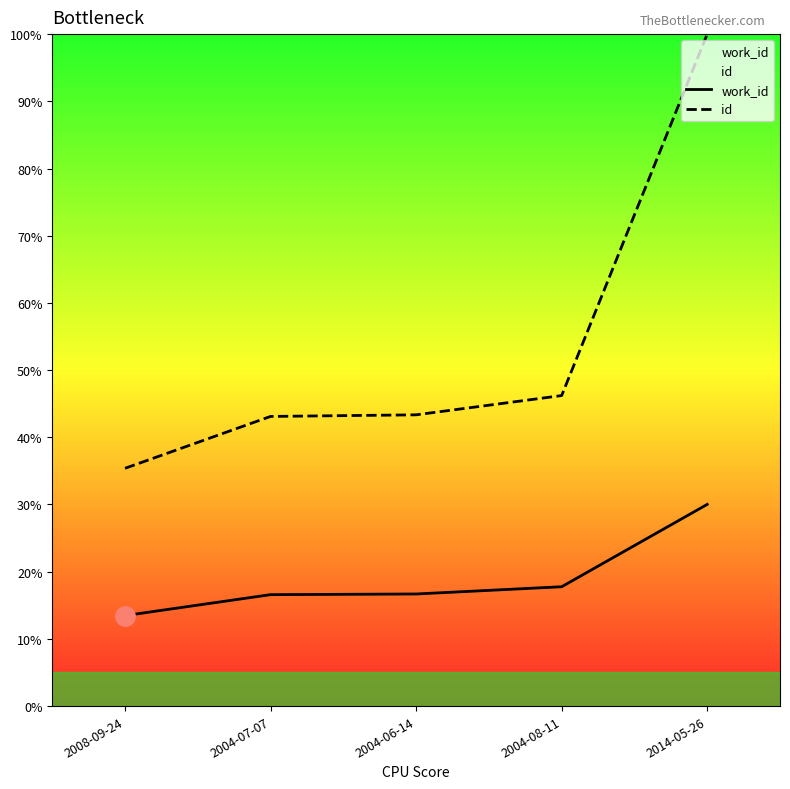

True or false: id has a value of 69.6 at 2014-05-26.

False